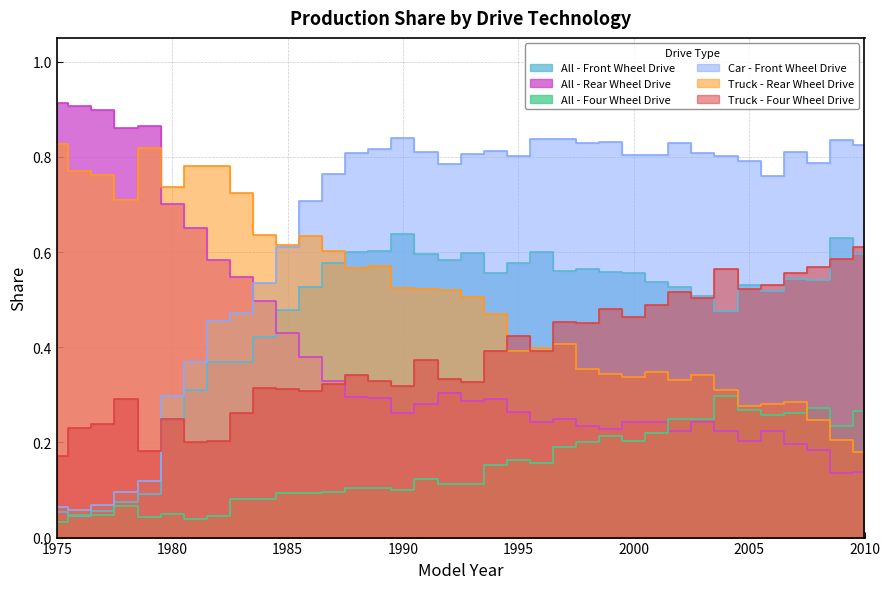

What is the value of the All - Front Wheel Drive point at the 33rd from the left?

0.5